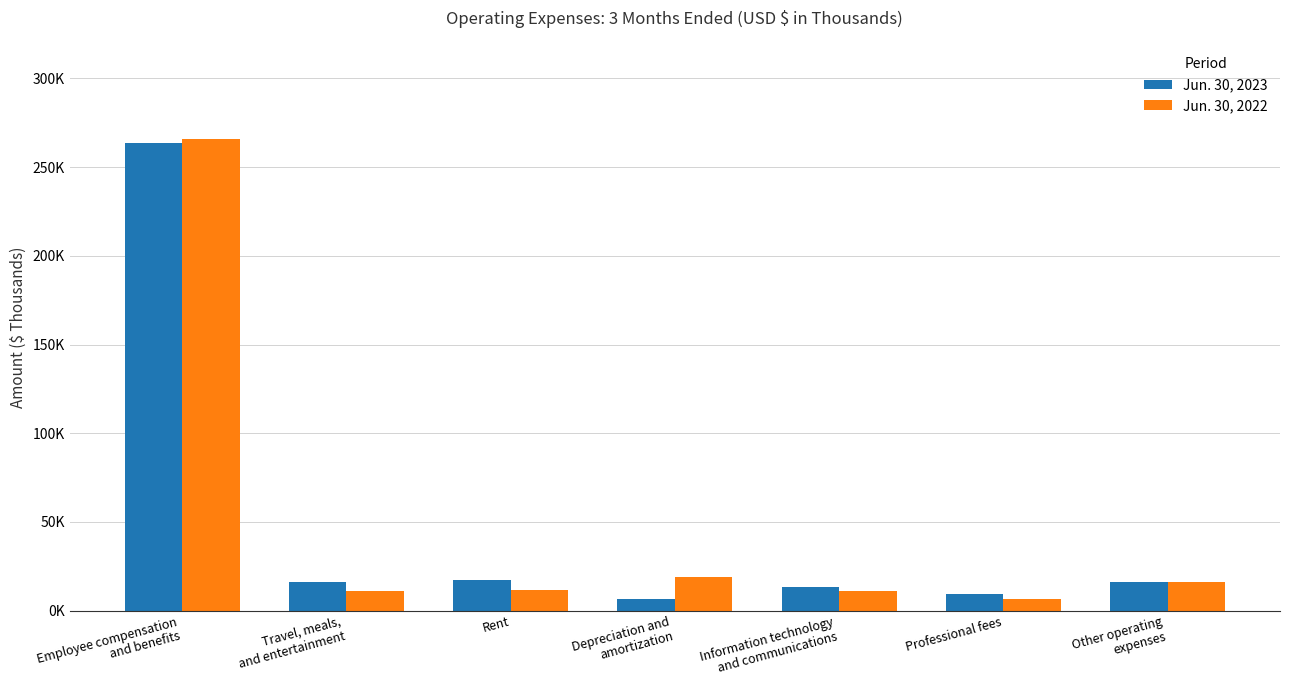

Does the chart contain any negative values?

No